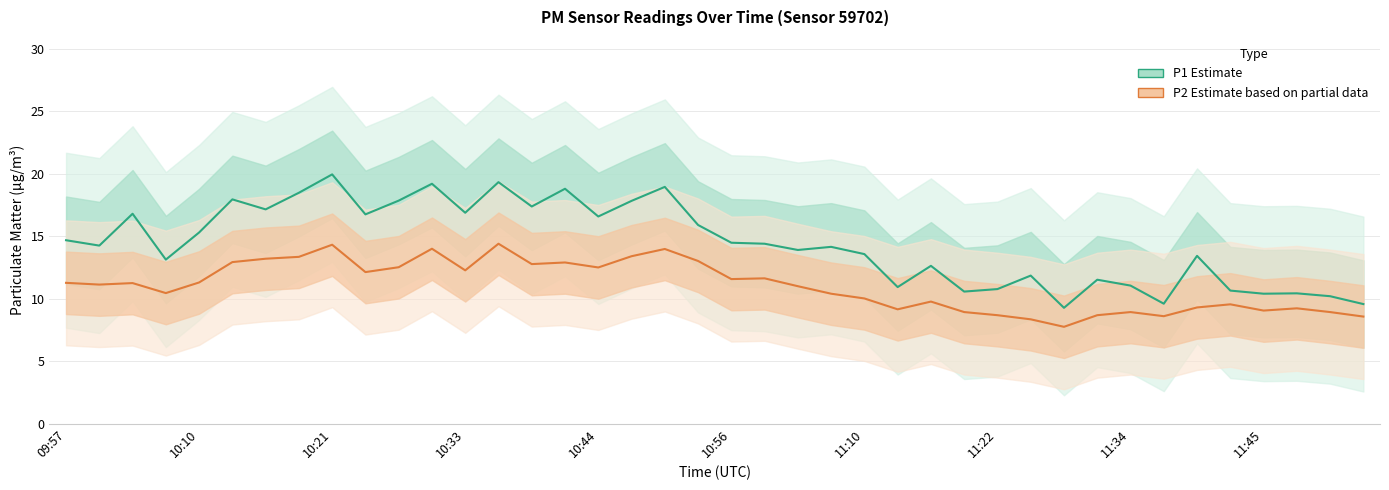

At 10:33, list the series in order from smallest to largest.

P2 (PM2.5 fine), P1 (PM2.5 coarse)